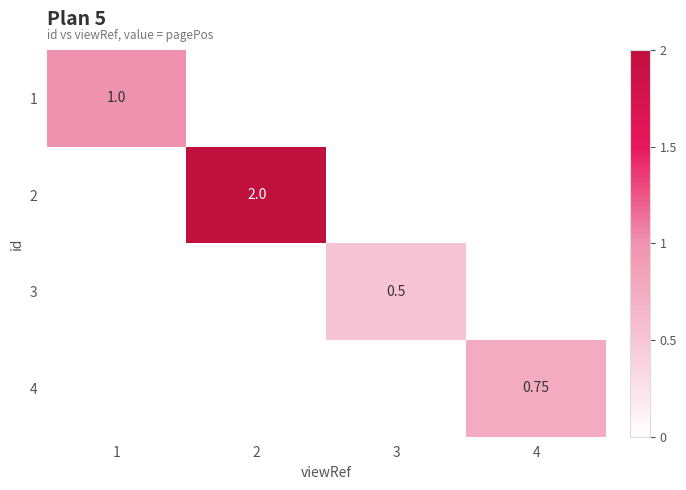

At how many categories does at least one series exceed 1?

1